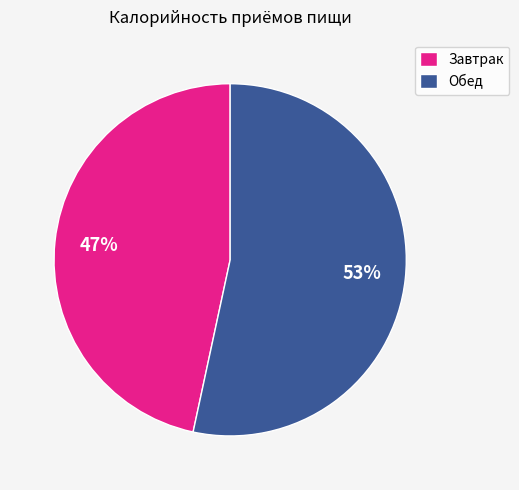

What percentage is the Завтрак slice, to the nearest percent?

47%